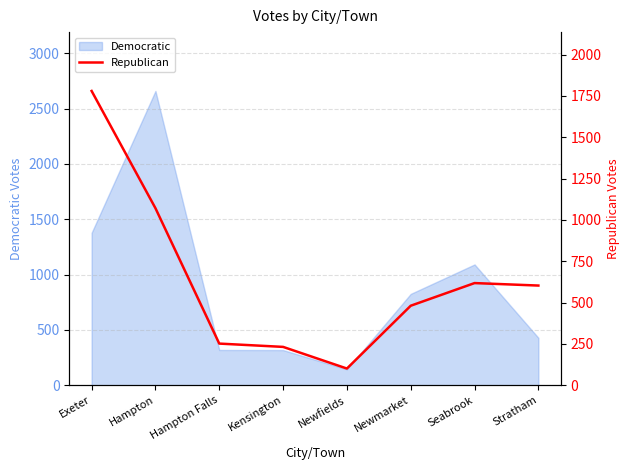

What is the label of the 7th point from the right?

Hampton